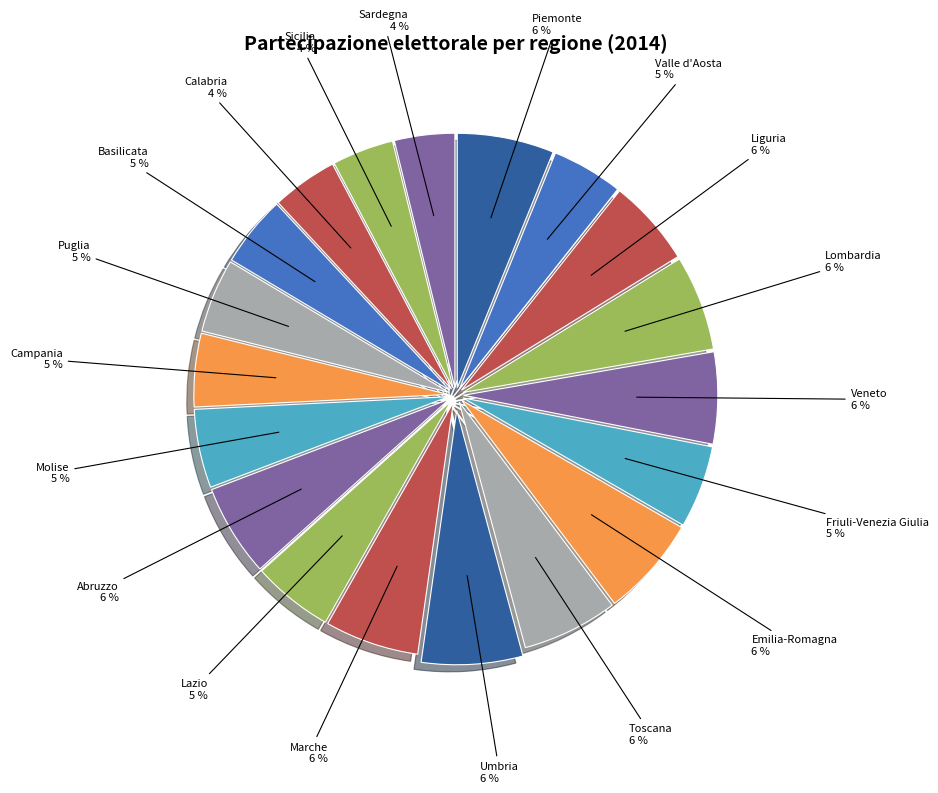

The Abruzzo slice represents 6% of the pie. True or false?

True